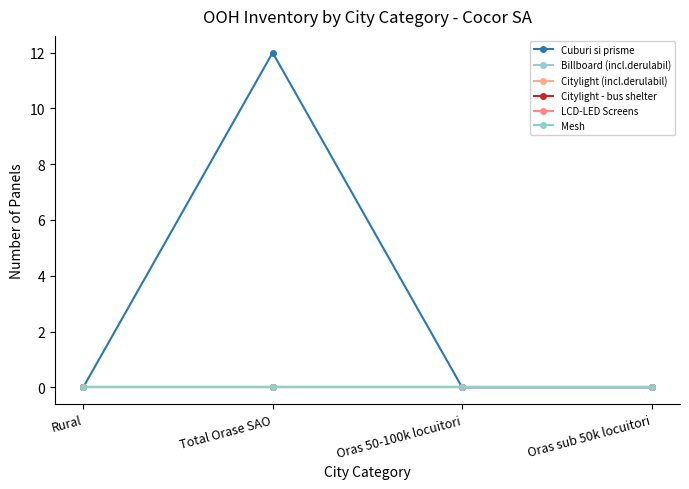

Does the chart have visible grid lines?

No